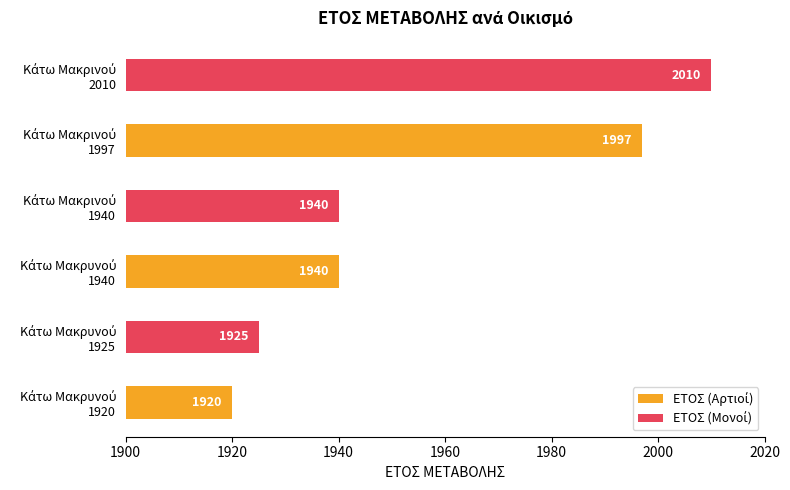

What is the maximum value shown in the chart?

2010